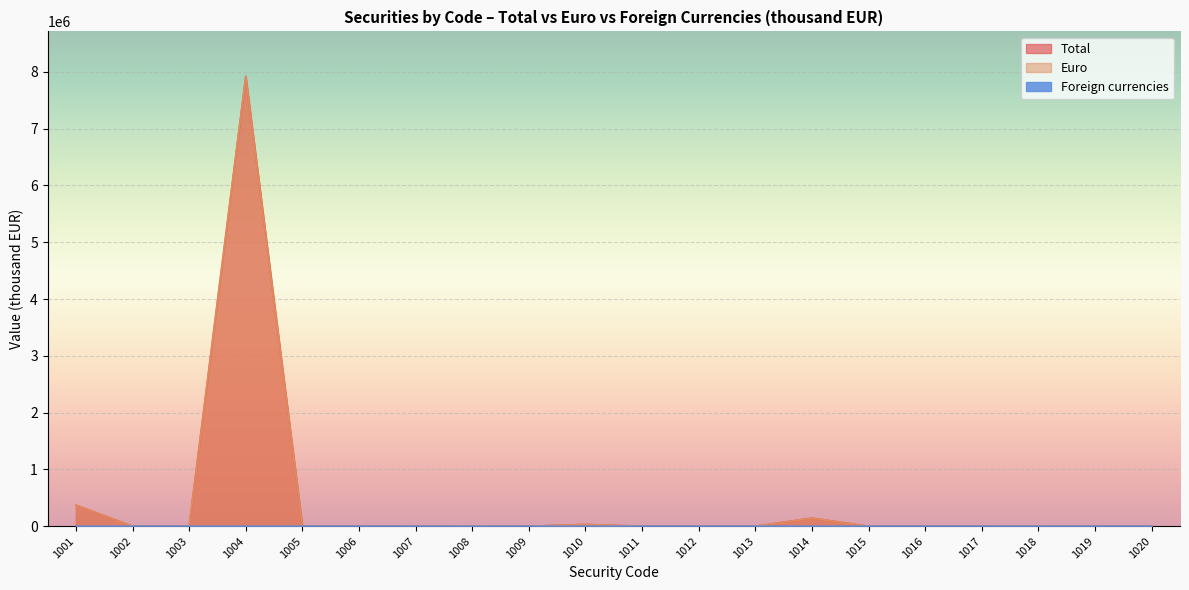

Count the number of data series in this chart.

3